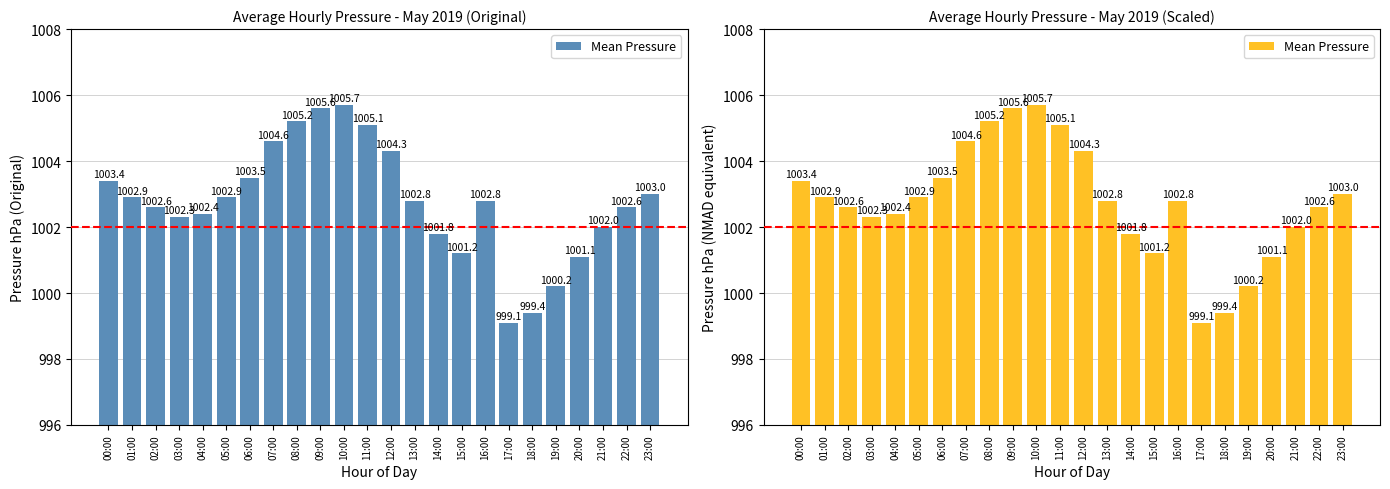

What is the change in value from 10:00 to 20:00?

-4.6